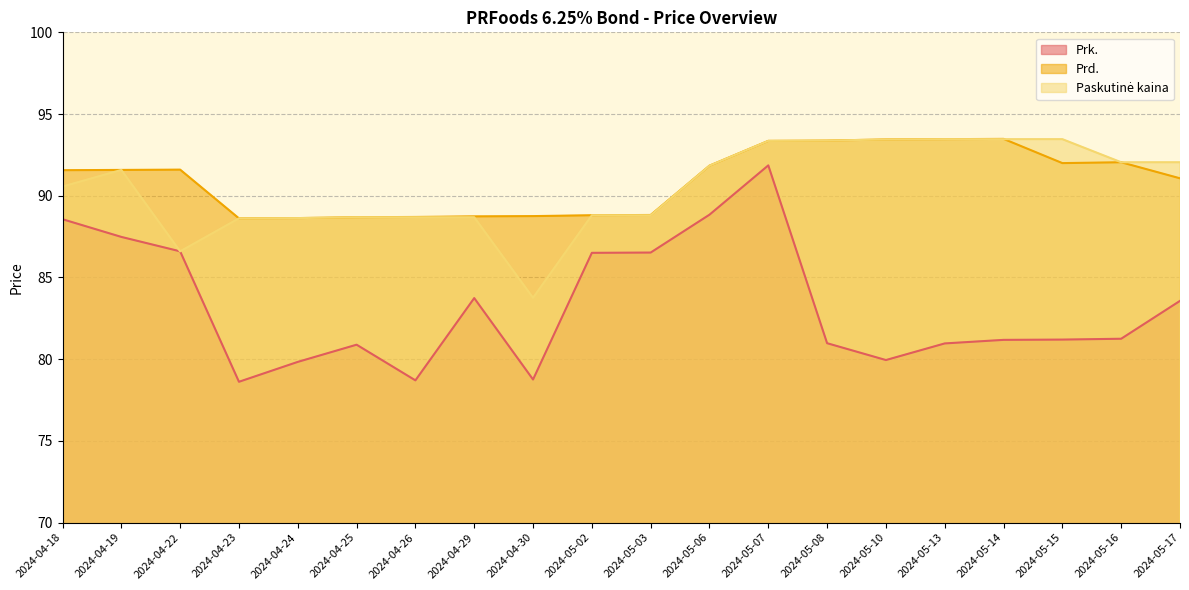

What is the difference between the second highest and minimum values in the Prd. series?

4.8